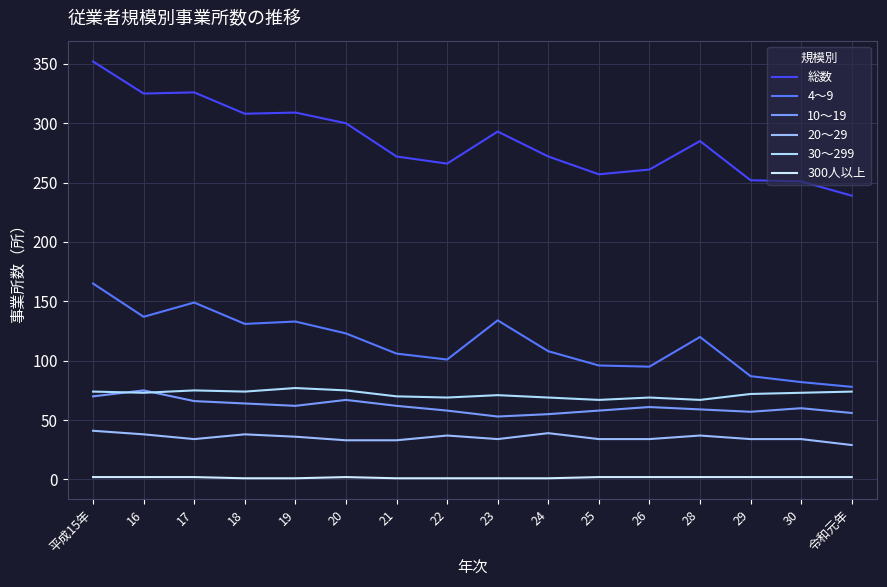

At which label does 20～29 first exceed 34?

平成15年